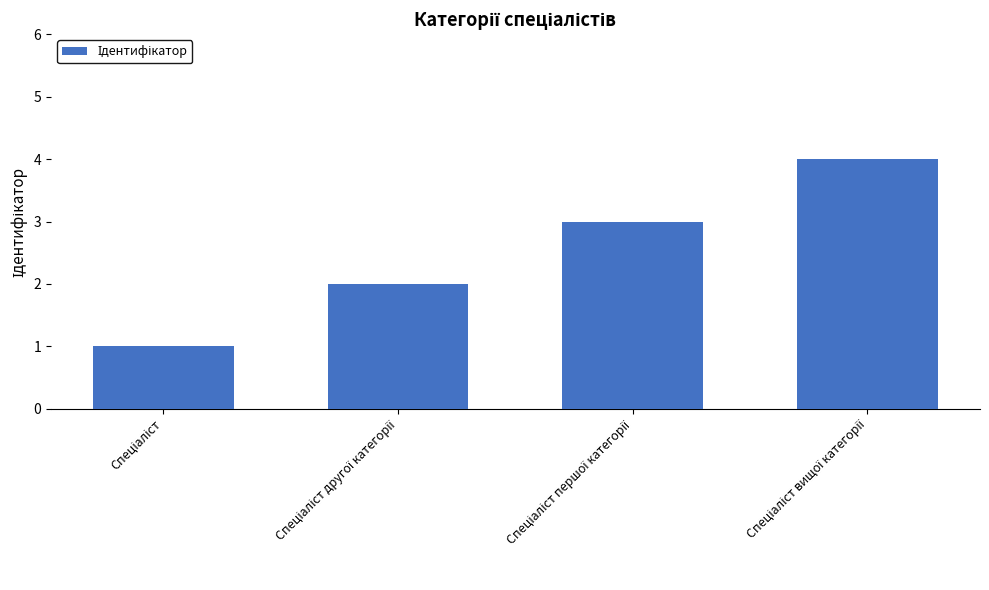

Reading left to right, extract all data points from this chart.

1	2	3	4